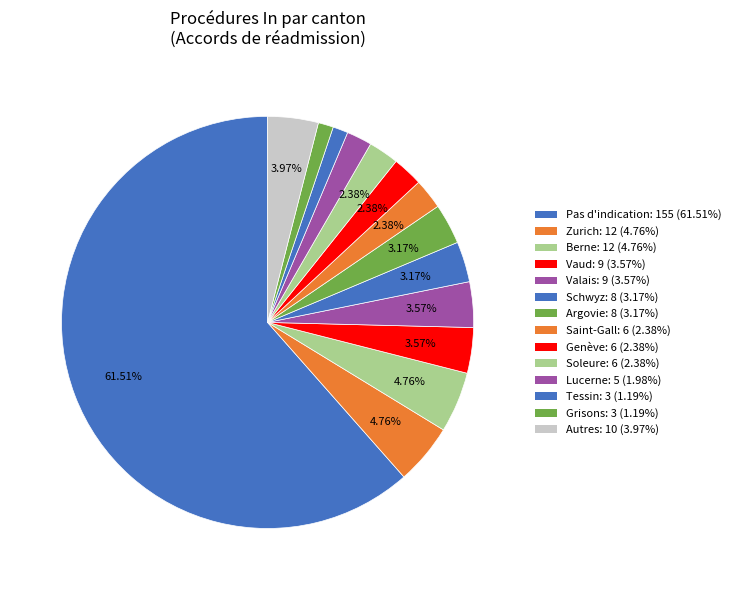

How many segments does this pie chart have?

14